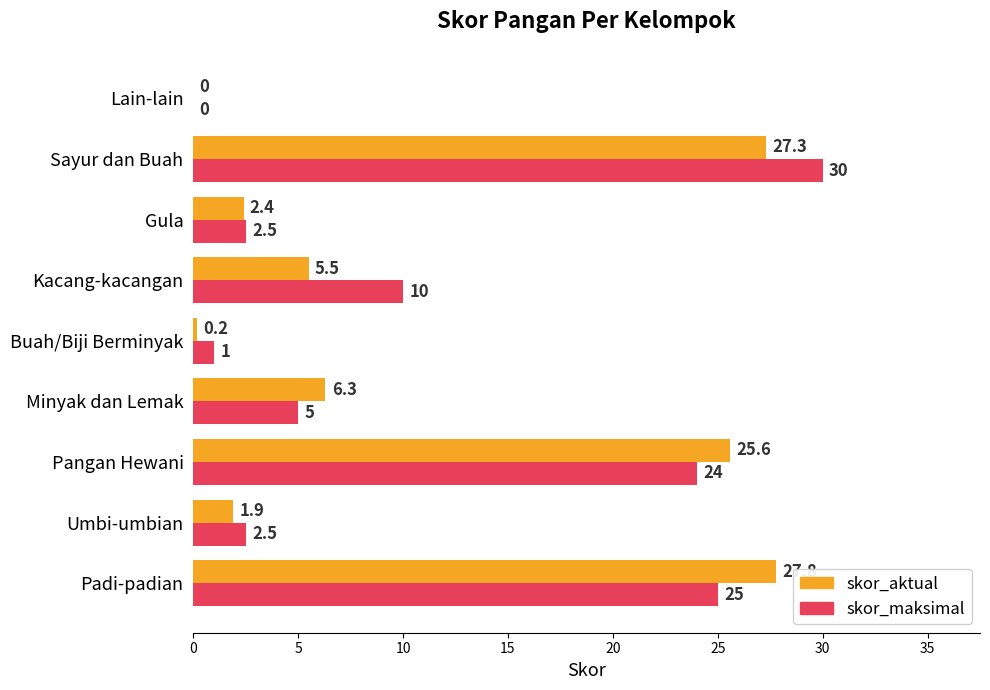

Is the value of skor_aktual at Sayur dan Buah greater than the value of skor_maksimal at Umbi-umbian?

Yes